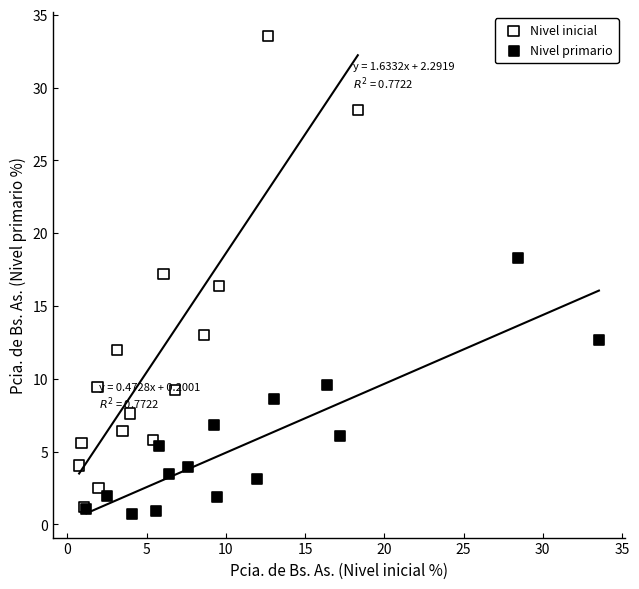

Which series has the largest Y range (max minus min)?

Nivel inicial